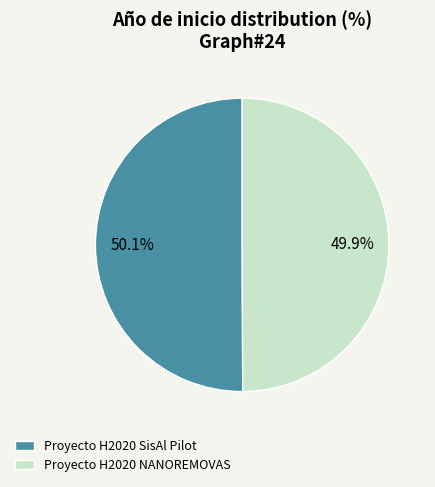

How many segments does this pie chart have?

2